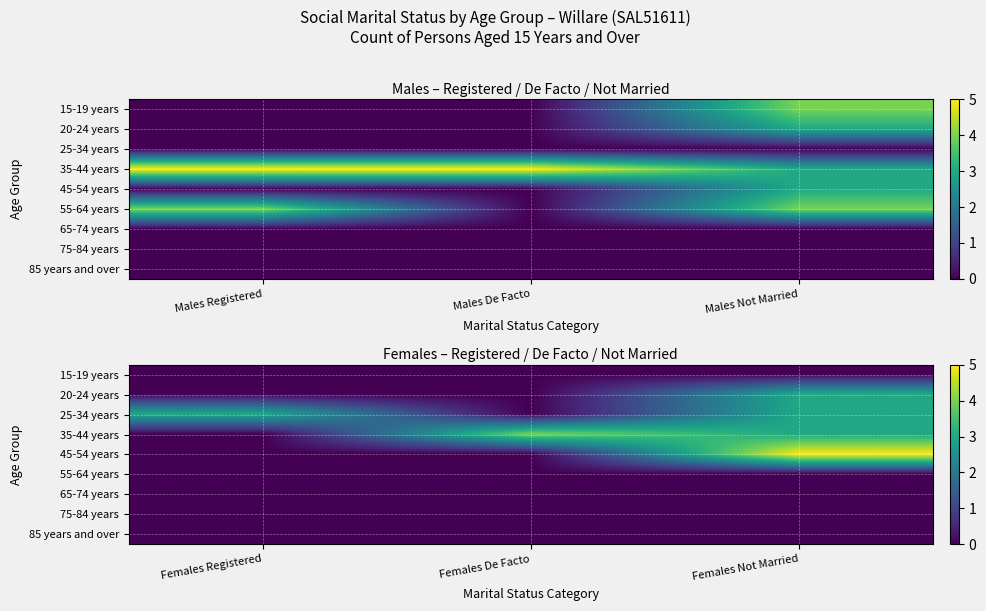

How many series are shown in this chart?

9